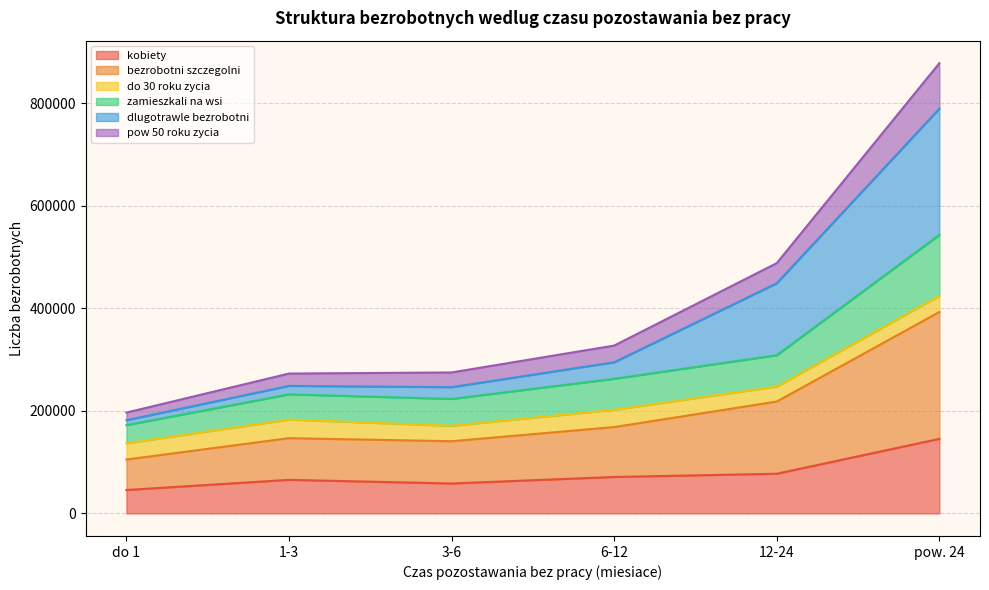

At which label does kobiety reach its peak?

pow. 24